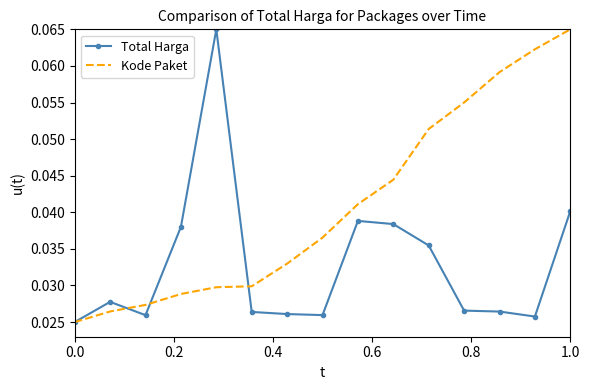

Which series has the largest total across all categories?

Kode Paket